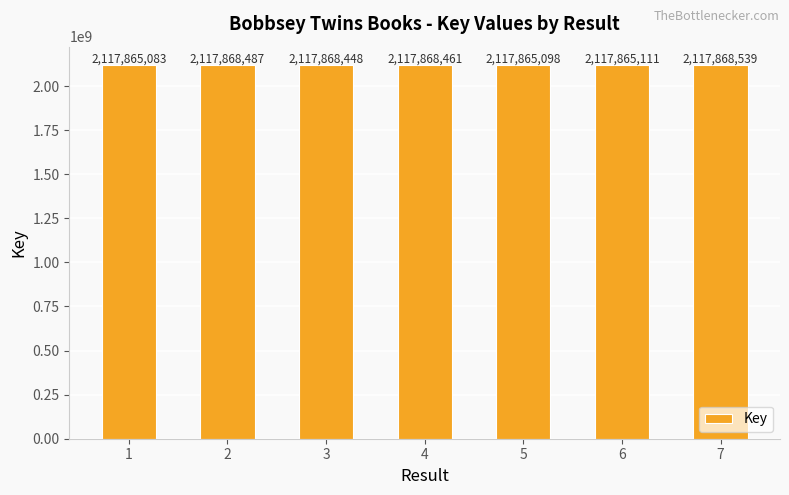

Reading left to right, what are all the values shown in this chart?

2117865083	2117868487	2117868448	2117868461	2117865098	2117865111	2117868539